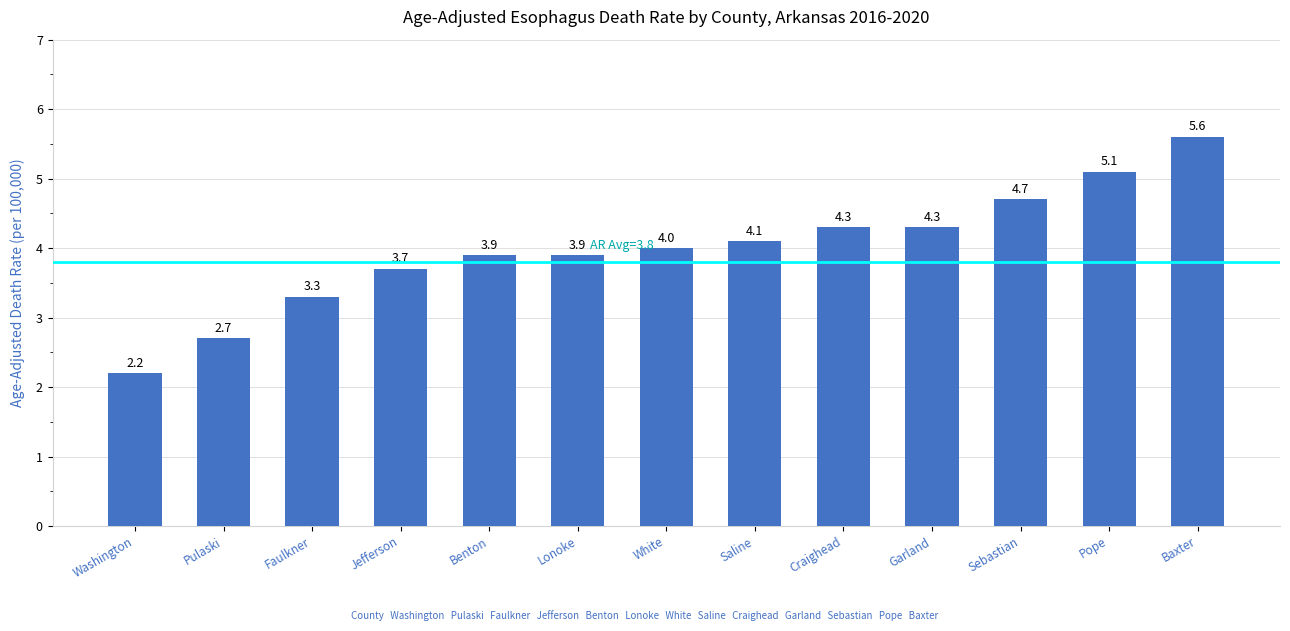

Reading left to right, extract all data points from this chart.

2.2	2.7	3.3	3.7	3.9	3.9	4.0	4.1	4.3	4.3	4.7	5.1	5.6